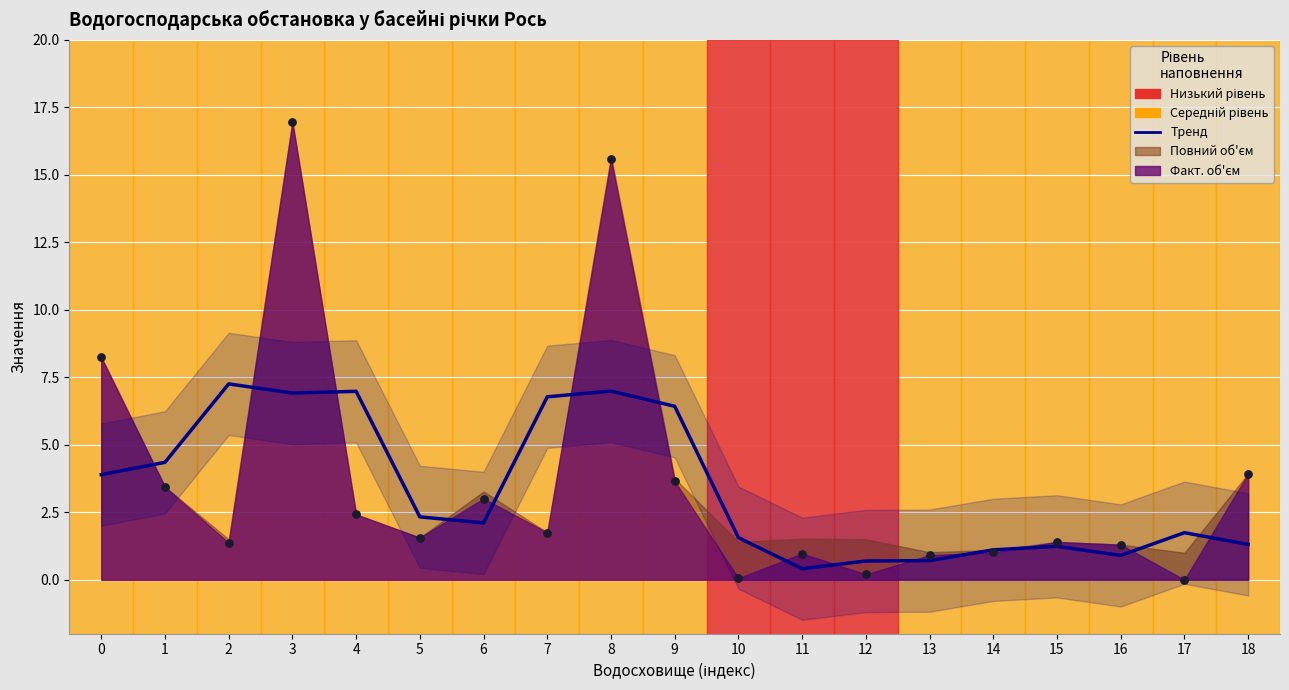

What is the change in value from 2 to 10?

-5.7